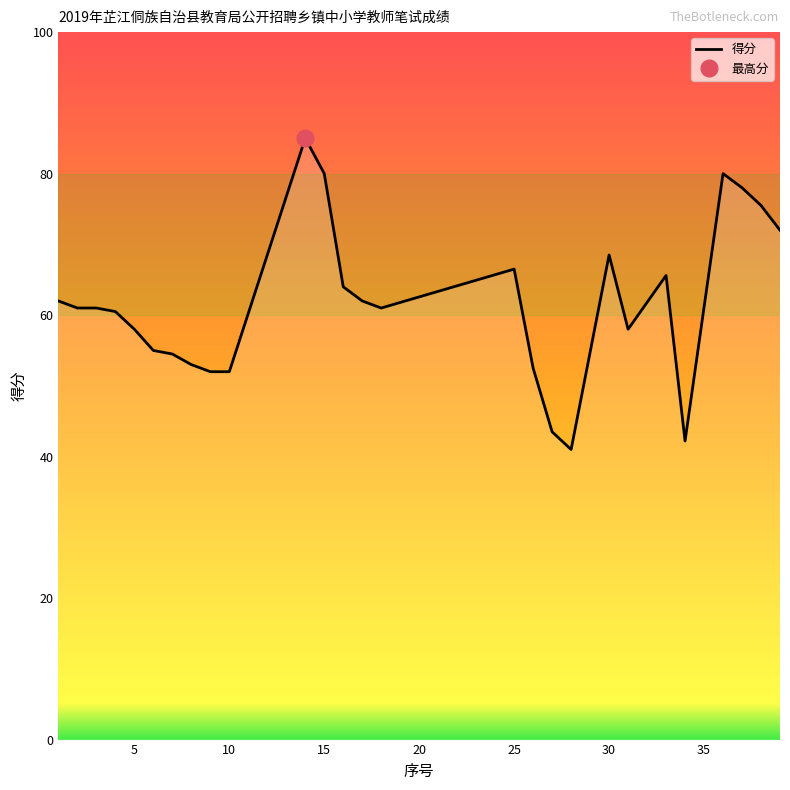

The value of 得分 at 10 is 52.0. True or false?

True